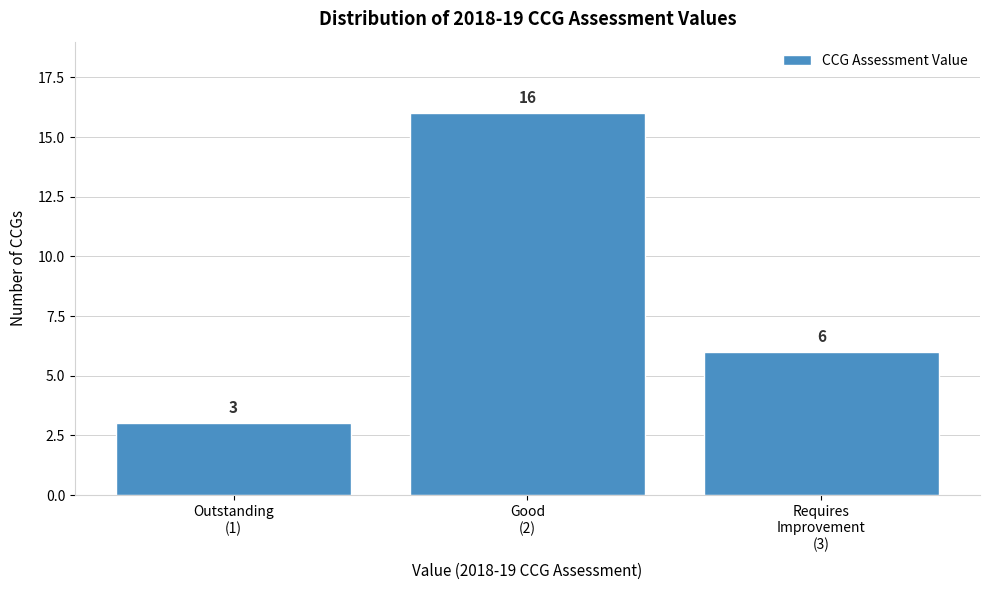

Reading left to right, extract all data points from this chart.

3	16	6